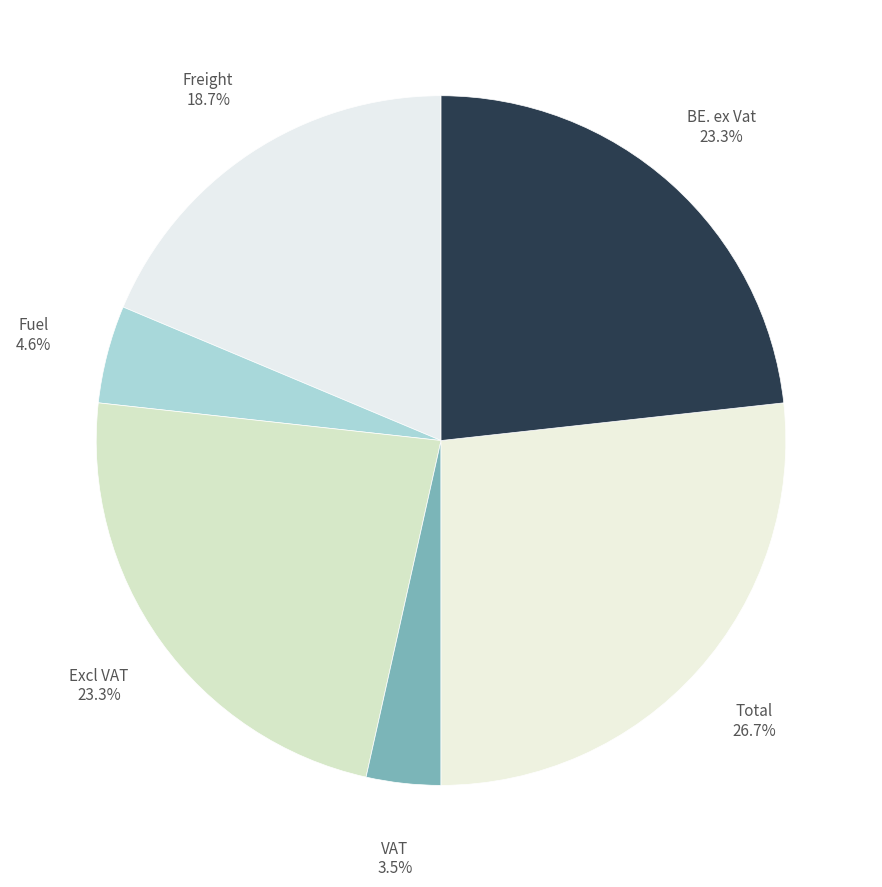

Combined, do Total 26.7% and Fuel 4.6% account for over 50%?

No